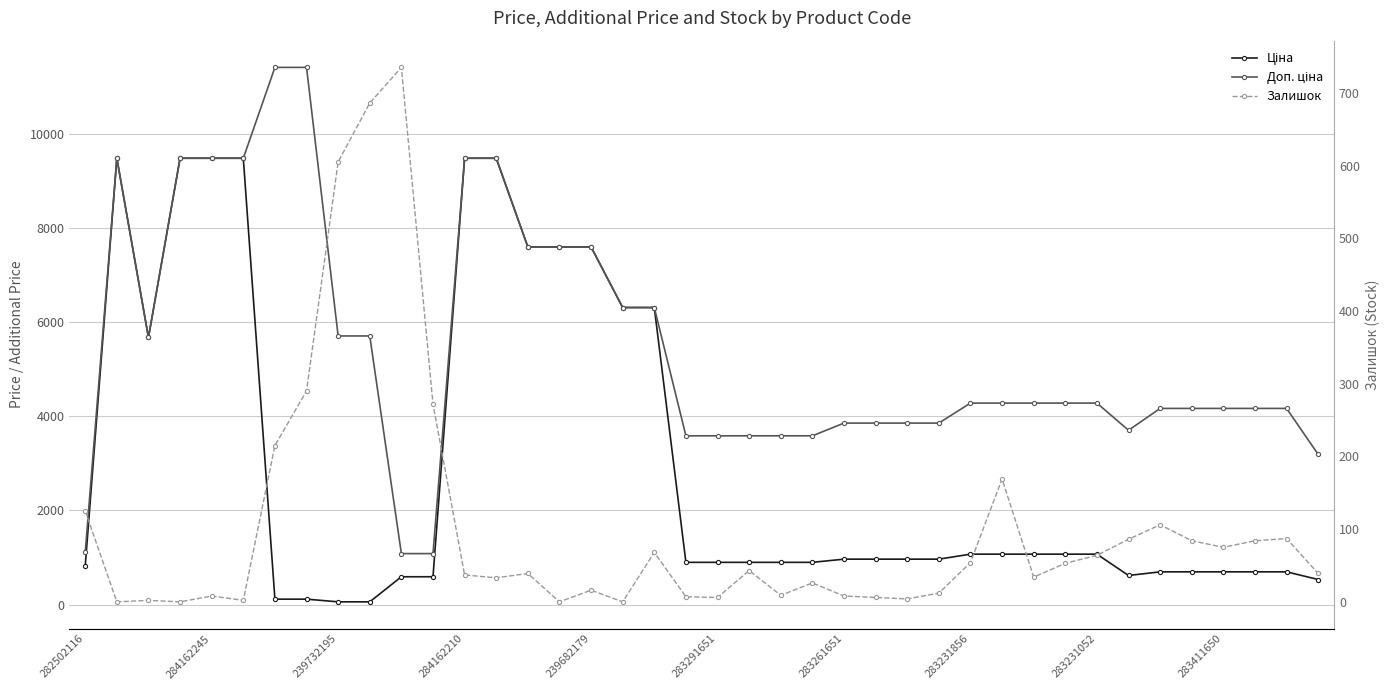

What value does the Залишок series have at 14?

39.0